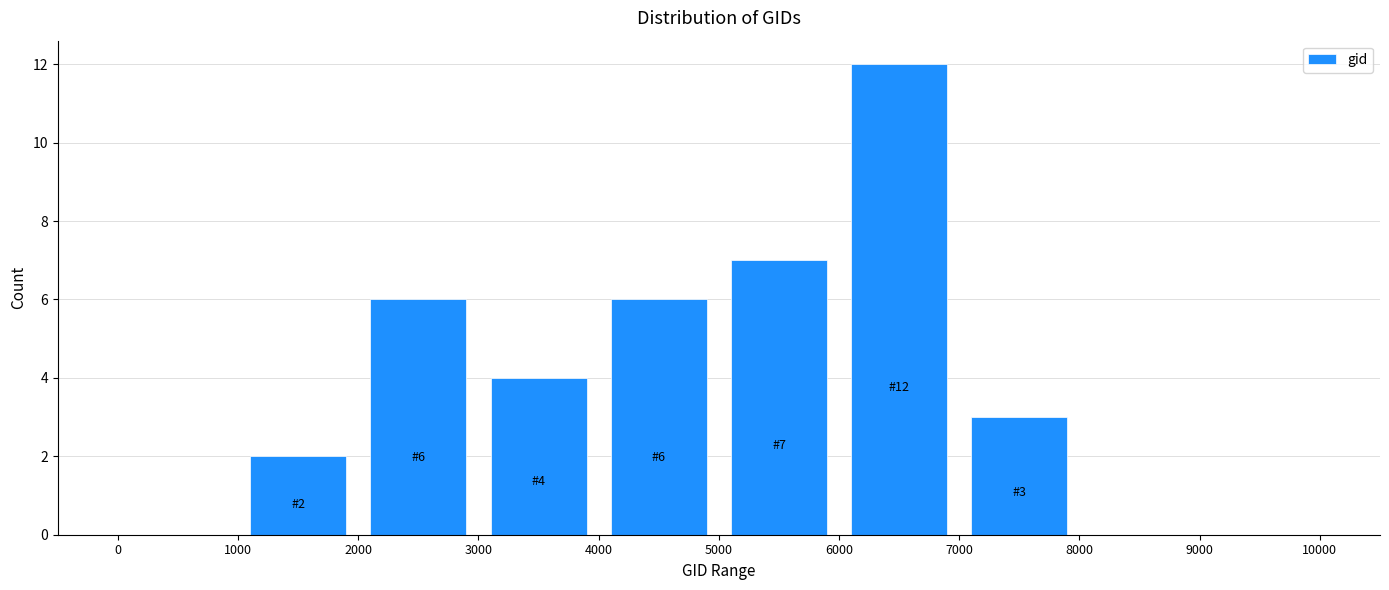

Which range on the x-axis has the tallest bar?

6000 to 7000